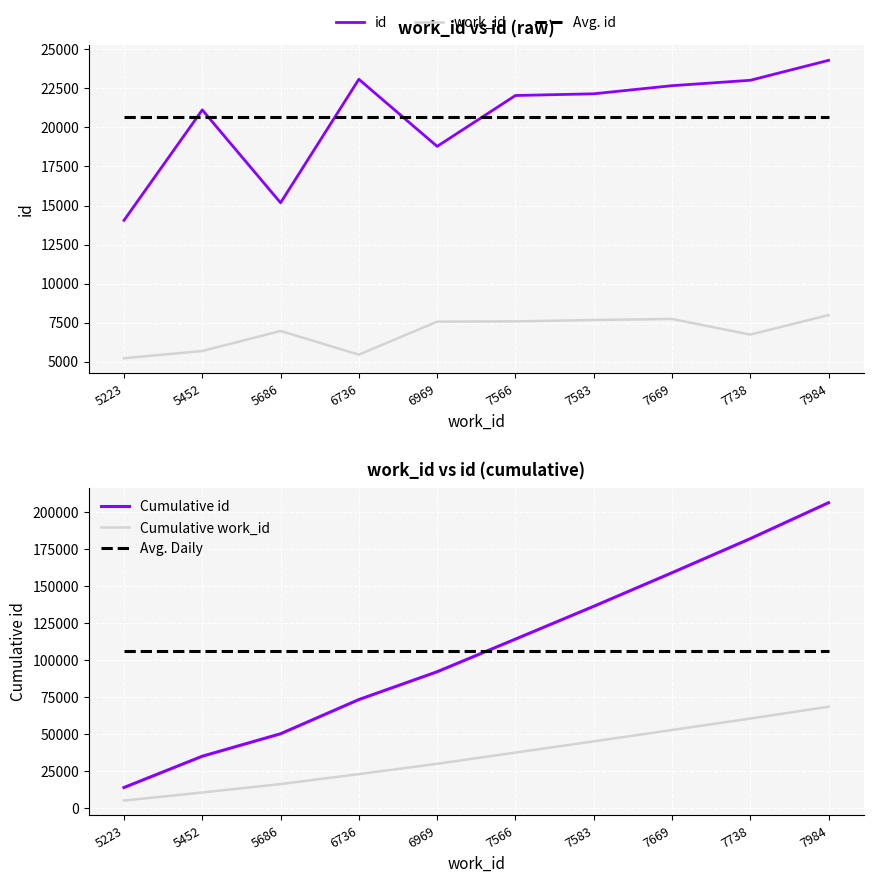

Which series has the largest range (max minus min)?

Cumulative id